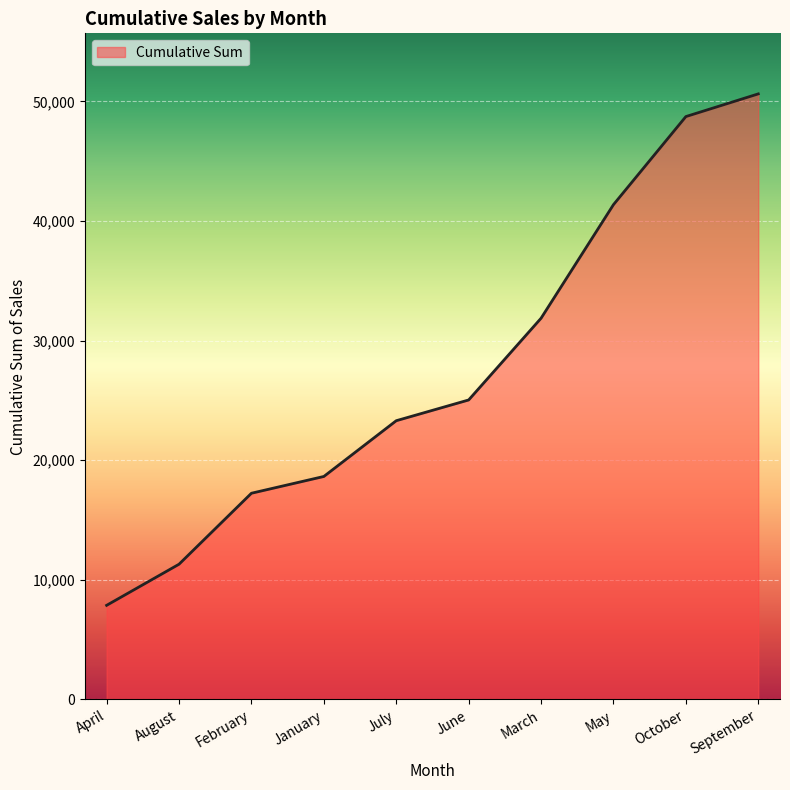

Is it true that the value at October is 27269?

False